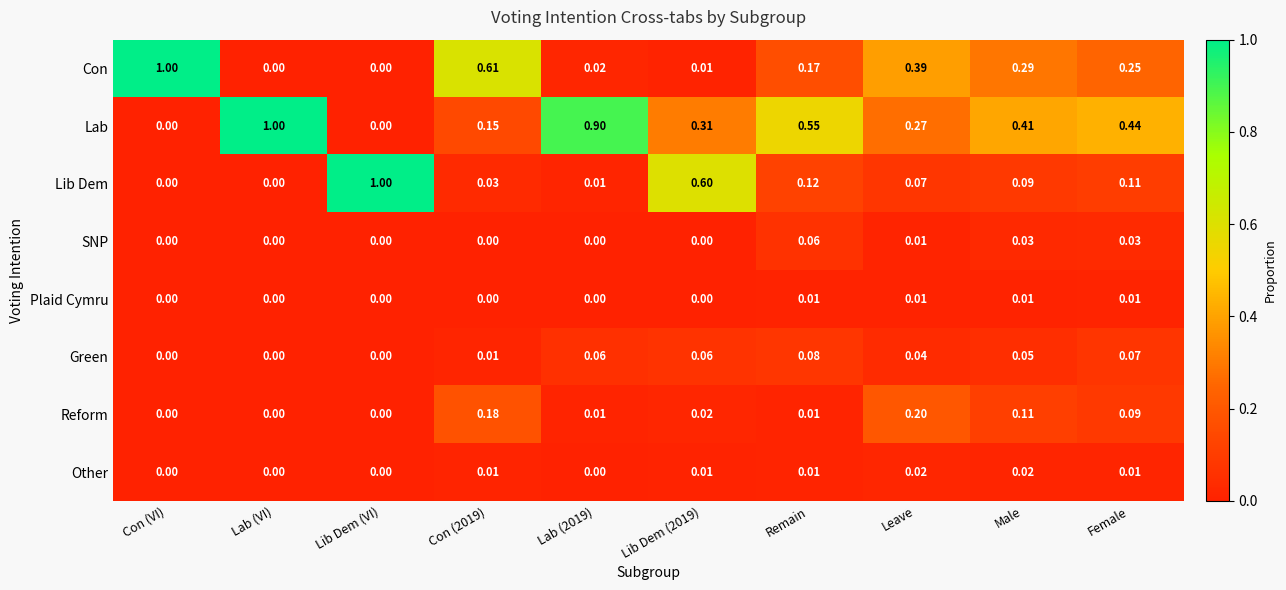

What is the total value across all series at Lib Dem (2019)?

1.0